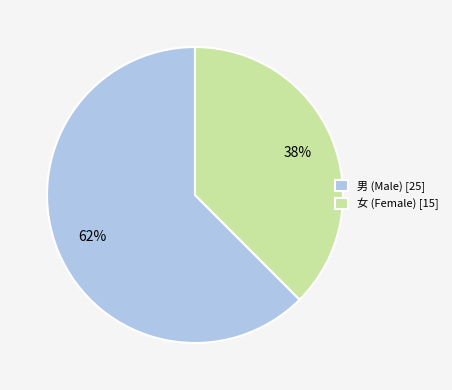

To the nearest percent, what is the average slice percentage?

50%